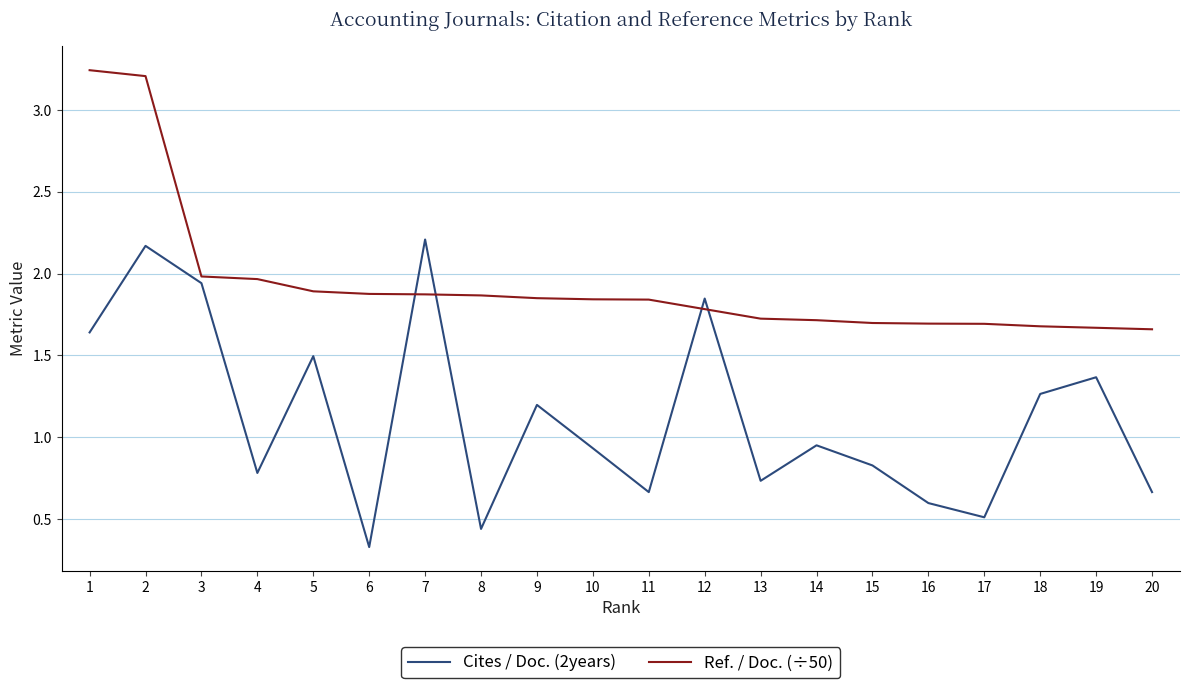

List the series in order of their peak value, highest first.

Ref. / Doc. (÷50), Cites / Doc. (2years)